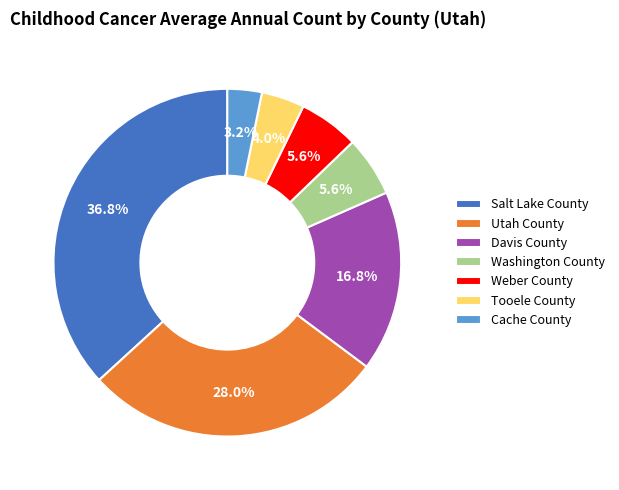

Is there a majority slice in this chart?

No